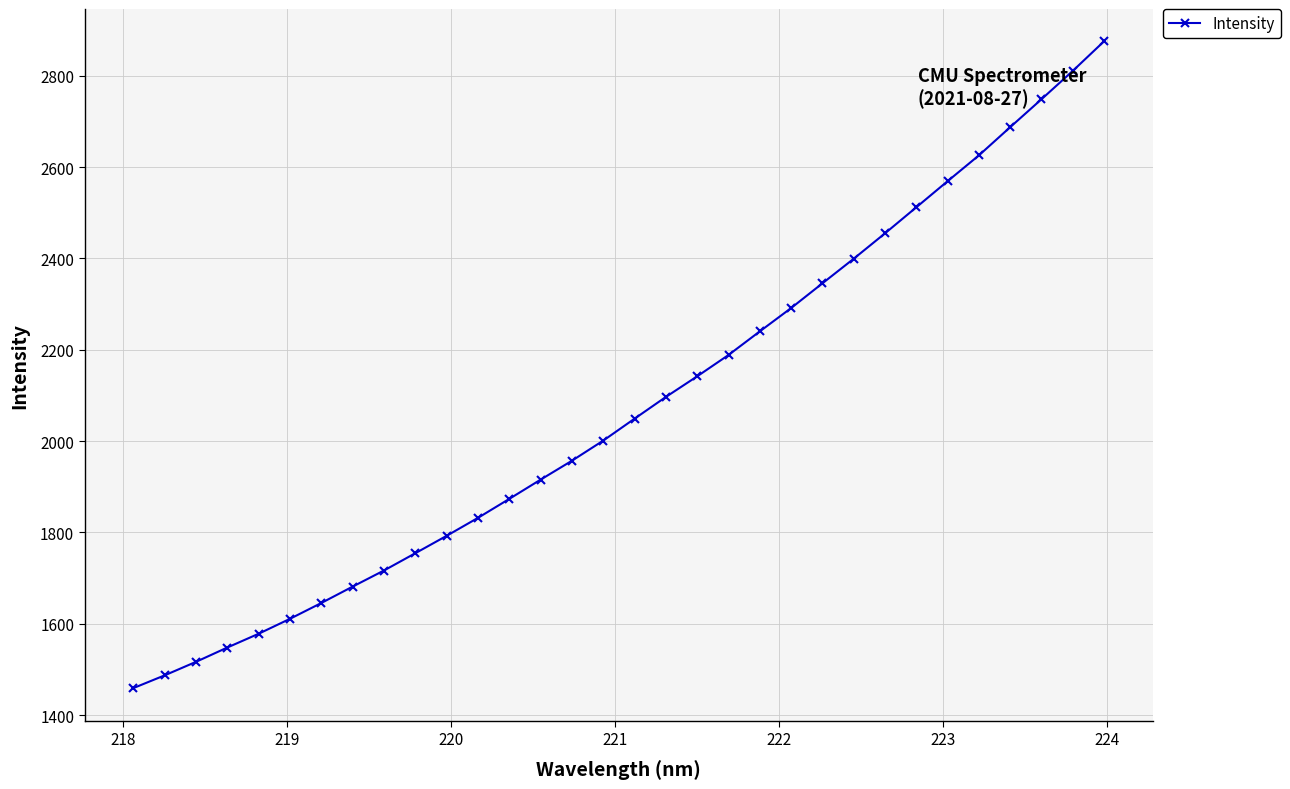

What is the value of the 3rd point from the left?

1516.6